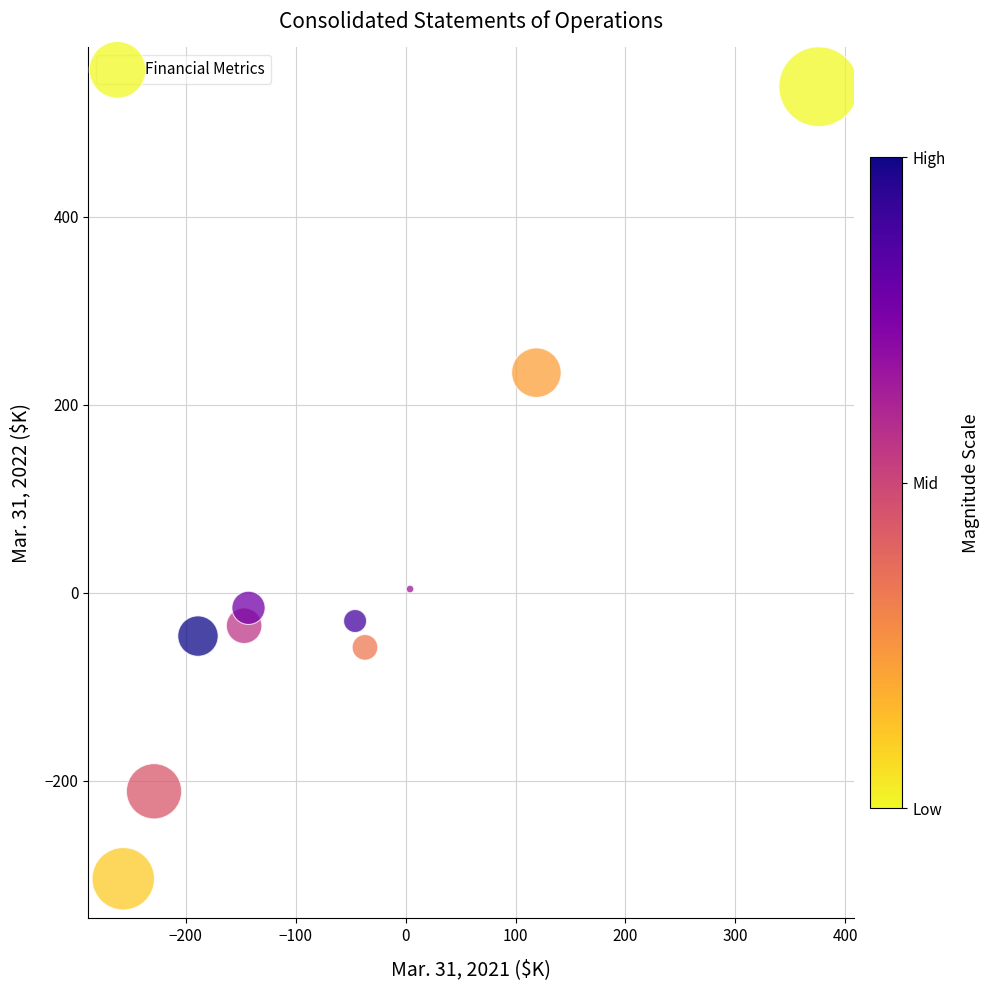

What is the range of Y values (max minus min)?

842